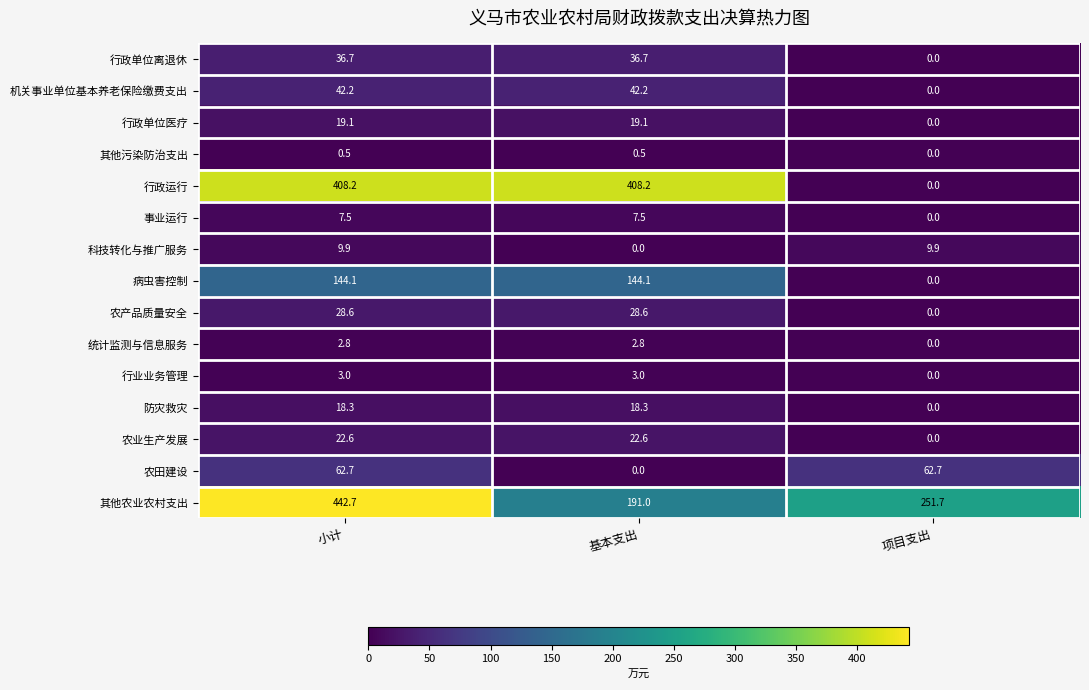

The value of 行政单位医疗 at 项目支出 is 0.0. True or false?

True